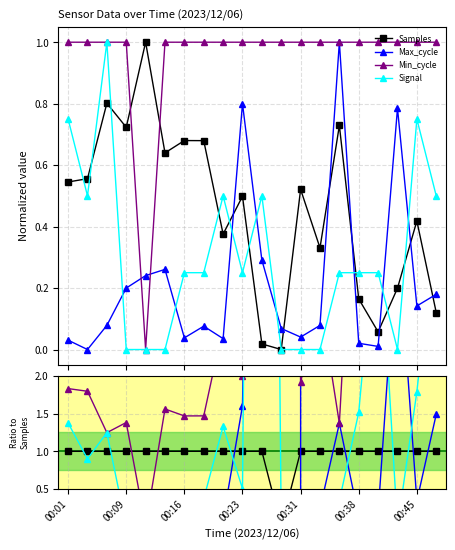

Which has a higher value, 11 or 00:45?

00:45